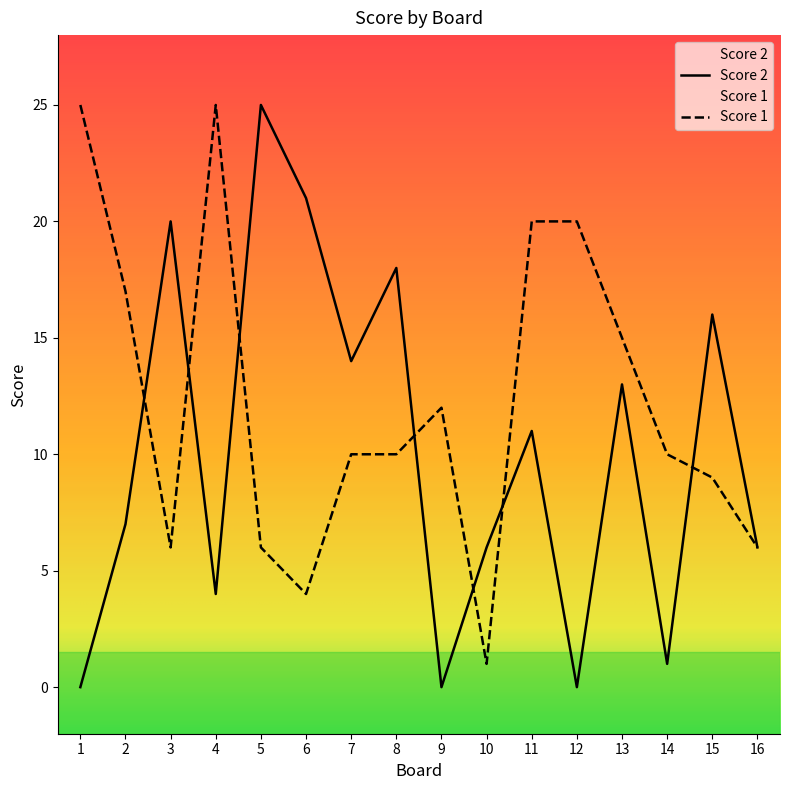

How many times do Score 2 and Score 1 cross each other?

7